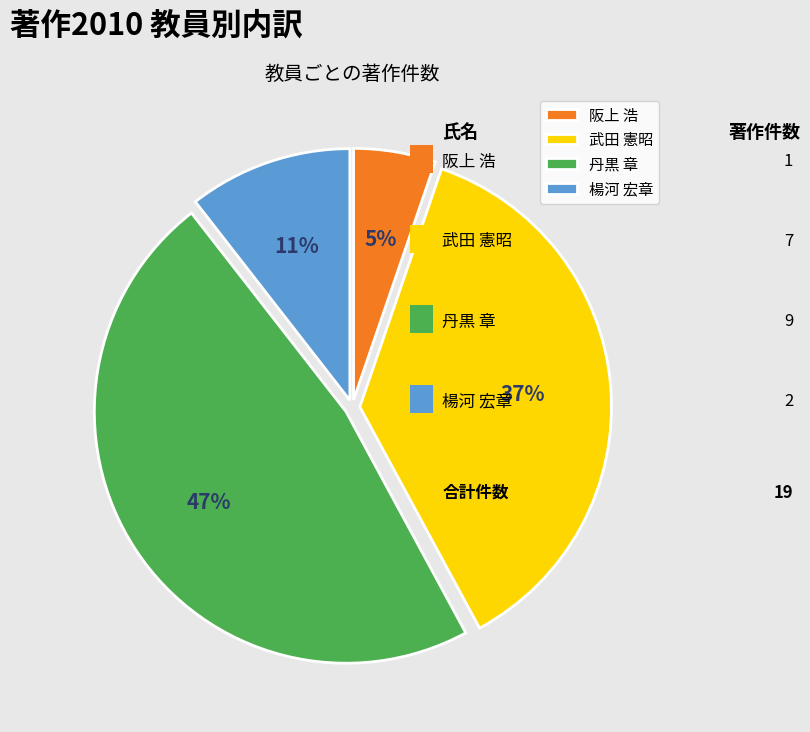

Which slice is the smallest?

阪上 浩